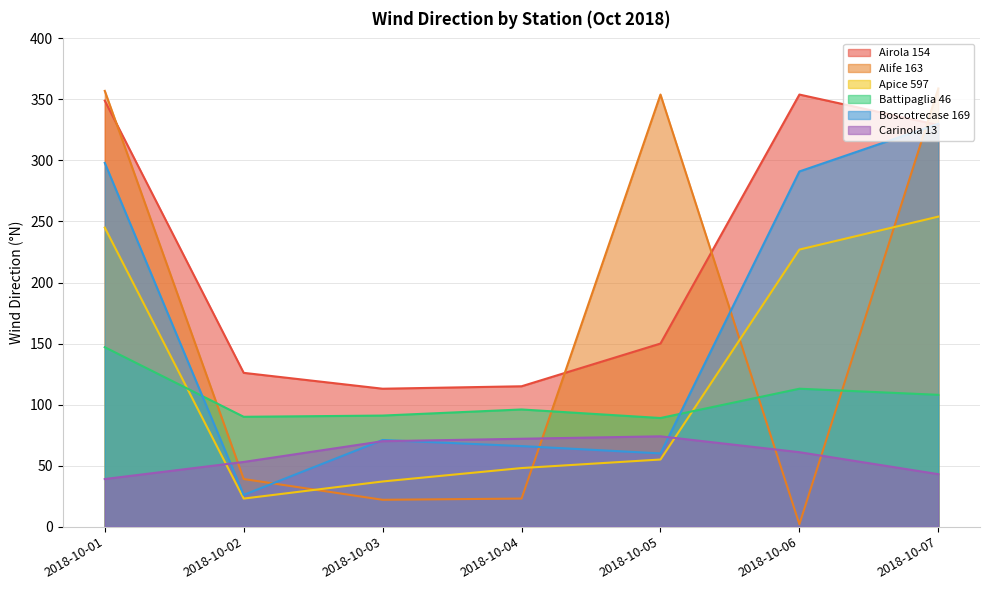

At which category is the sum across all series the highest?

2018-10-01